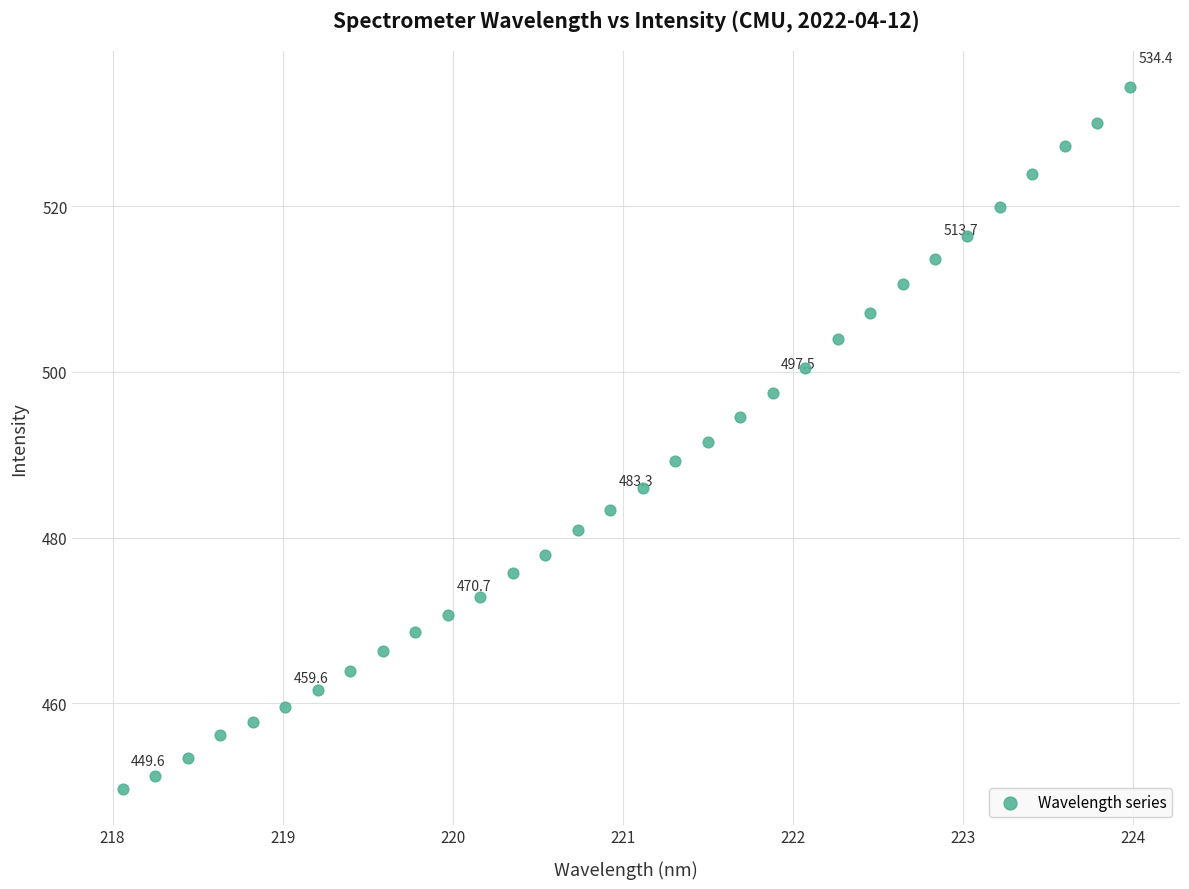

What is the range of X values (max minus min)?

5.9